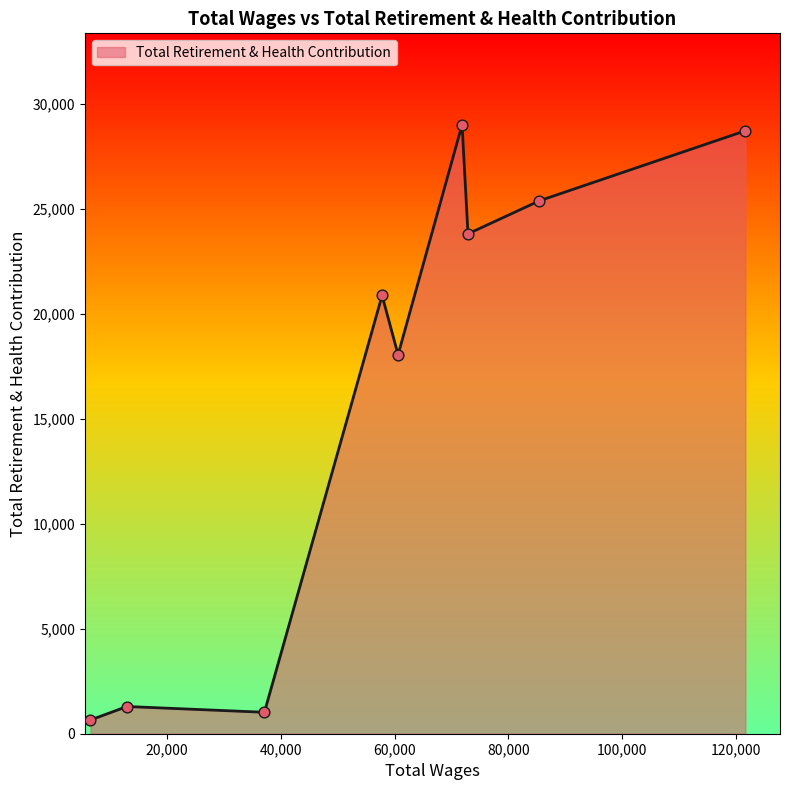

What is the greatest value displayed?

29018